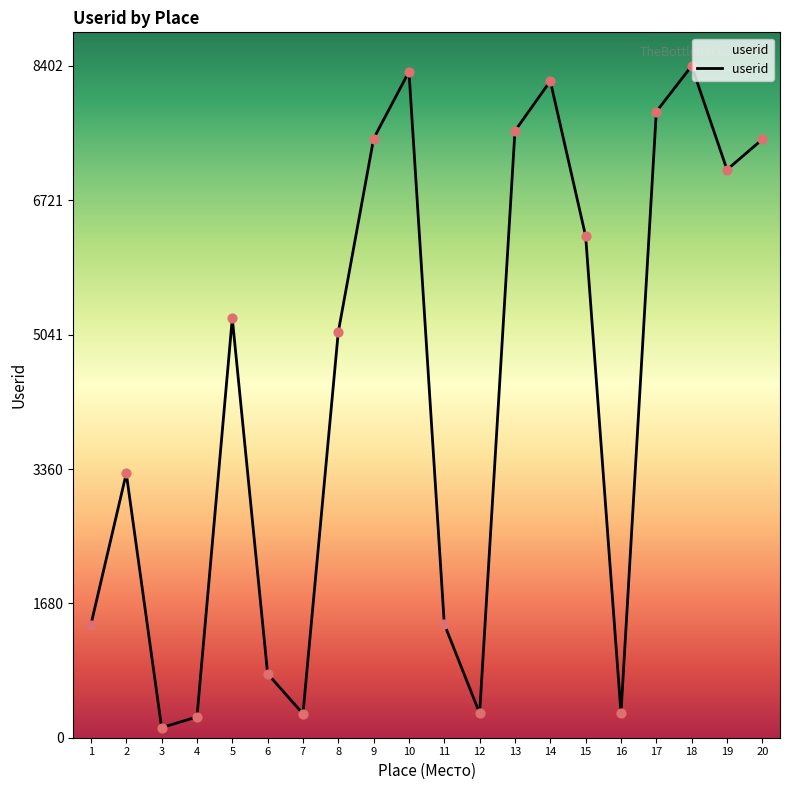

Which has a higher value, 18 or 11?

18